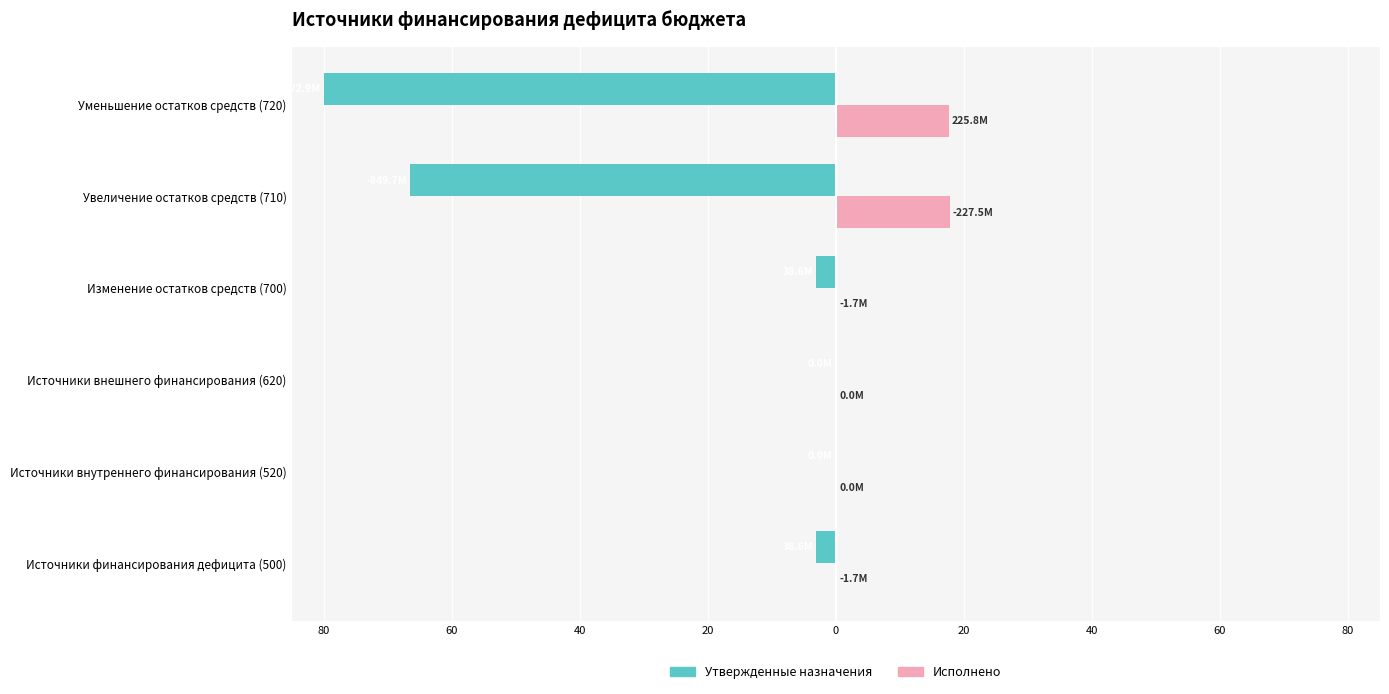

What are all the series names shown in the legend?

Утвержденные назначения, Исполнено